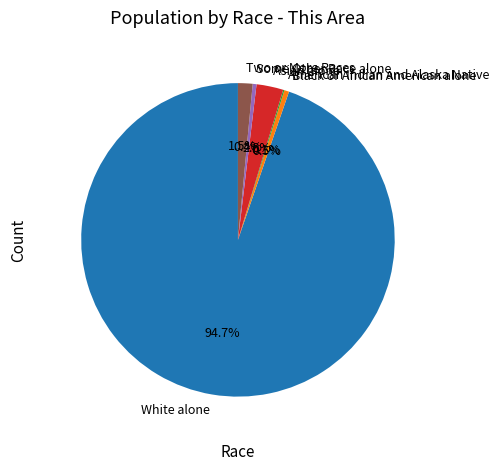

To the nearest percent, what is the average slice percentage?

17%